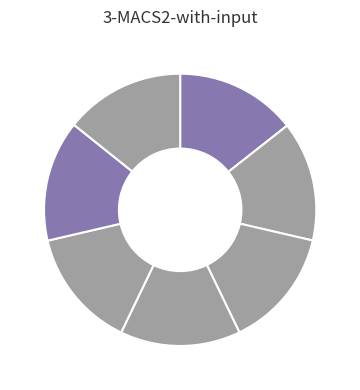

Which category has the biggest portion of the pie?

Muhs et al. 2002